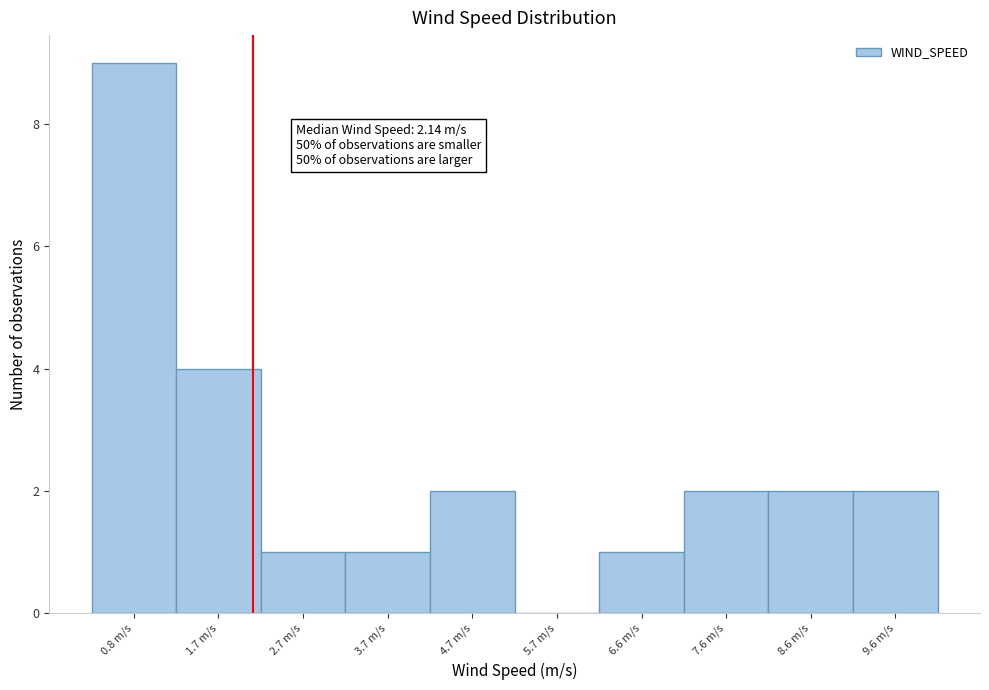

Which range on the x-axis has the tallest bar?

0.3 to 1.3